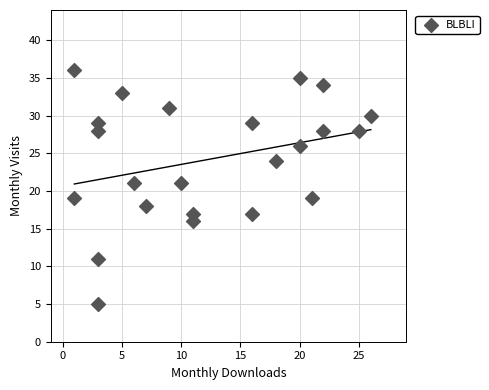

What is the range of X values (max minus min)?

25